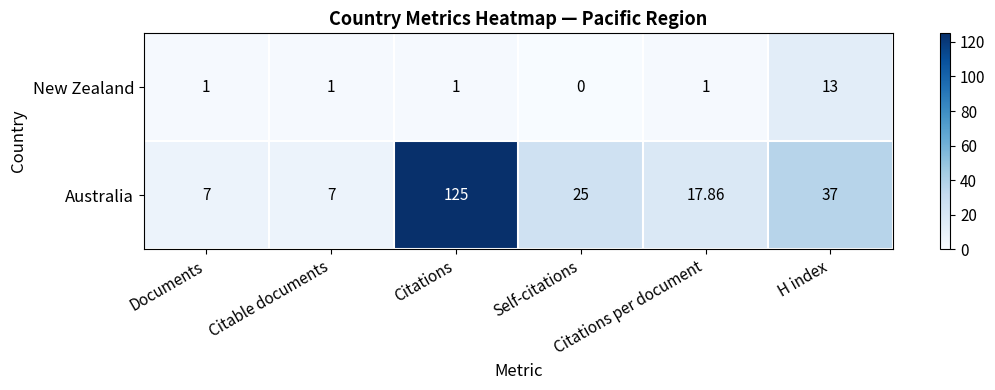

Which series has the widest spread of values?

Australia